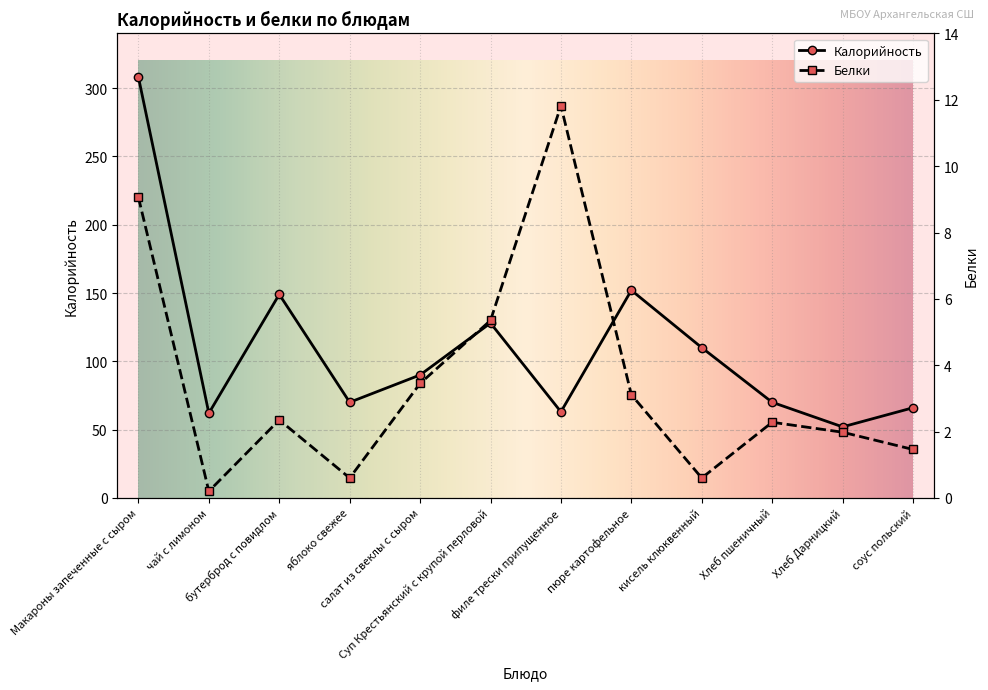

The Калорийность series shows 110.0 at кисель клюквенный. True or false?

True